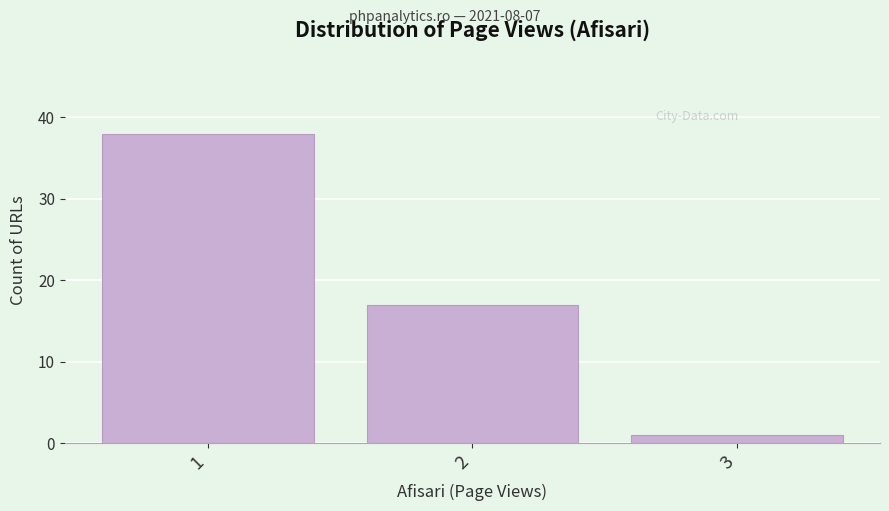

Reading right to left, transcribe all the data shown in this chart.

1	17	38